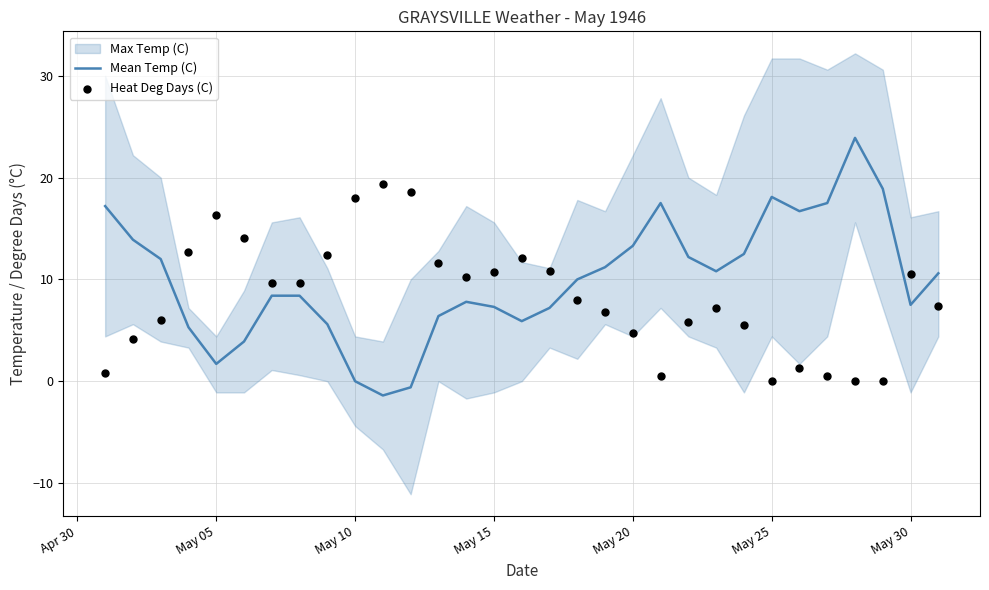

At how many categories does at least one series exceed 6?

31